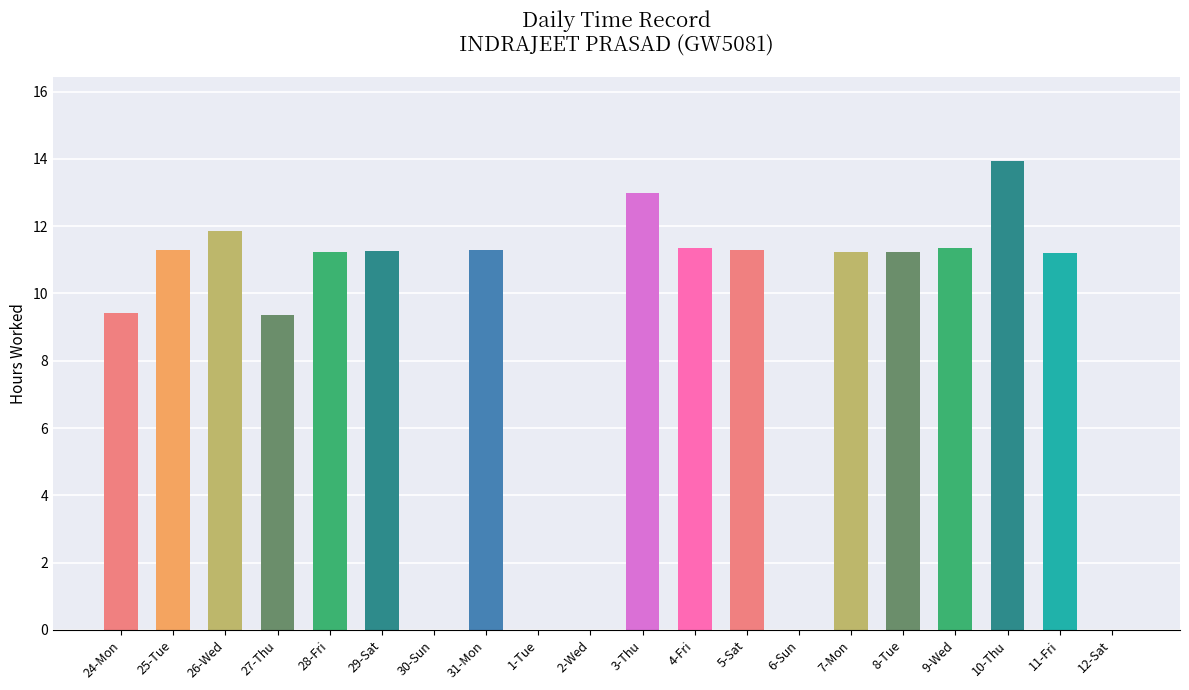

Which has a higher value, 11-Fri or 30-Sun?

11-Fri